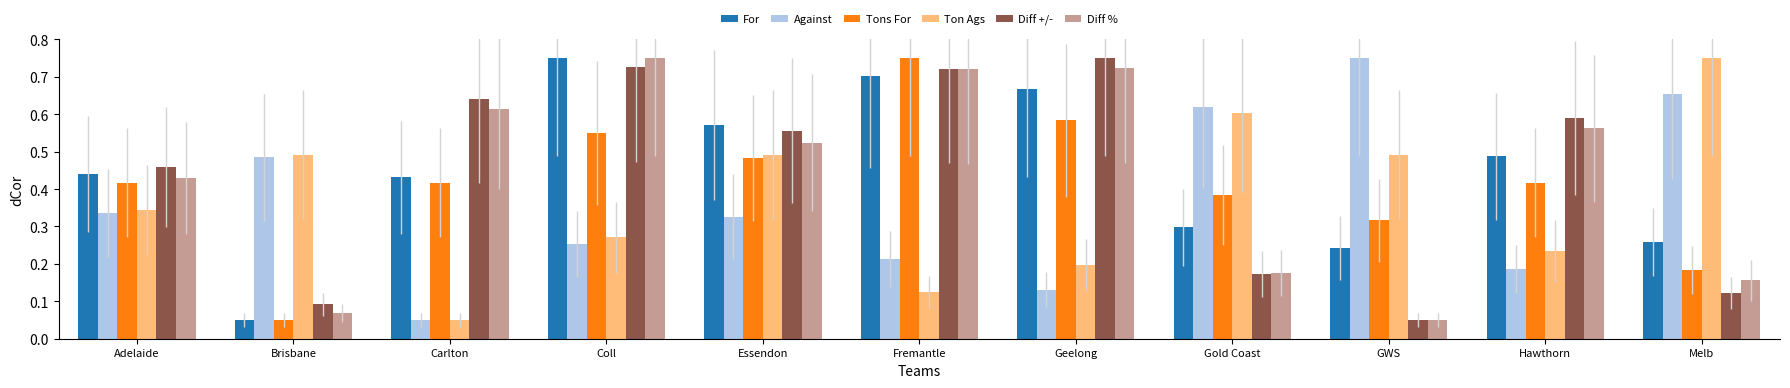

What is the sum of the Diff +/- values at Gold Coast and Coll?

0.9